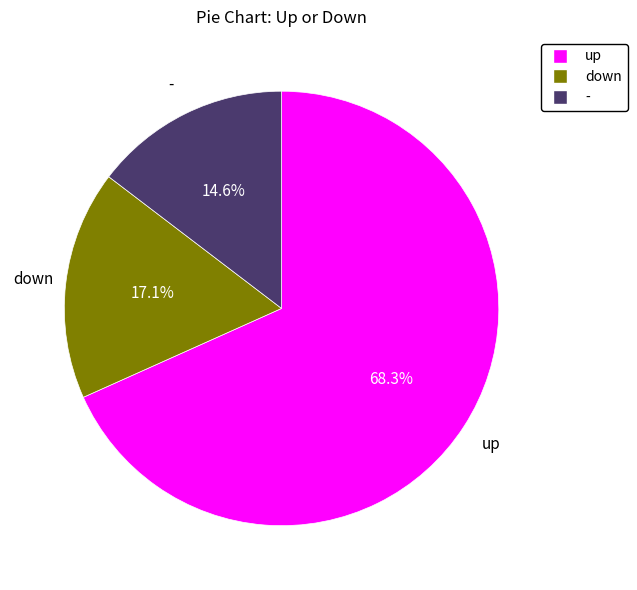

To the nearest percent, what portion does down represent?

17%